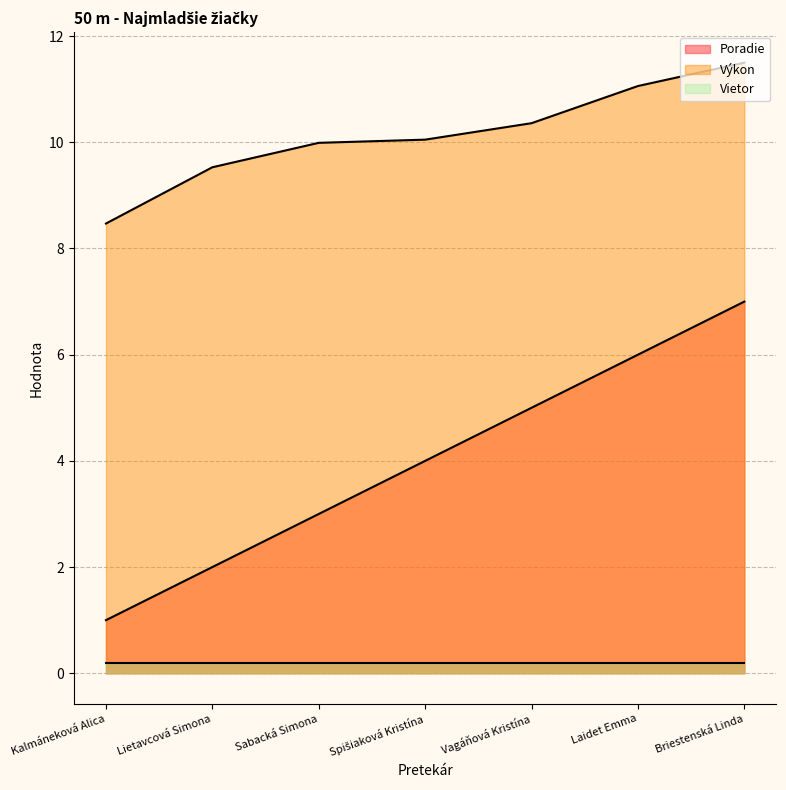

Which series has the widest spread of values?

Poradie